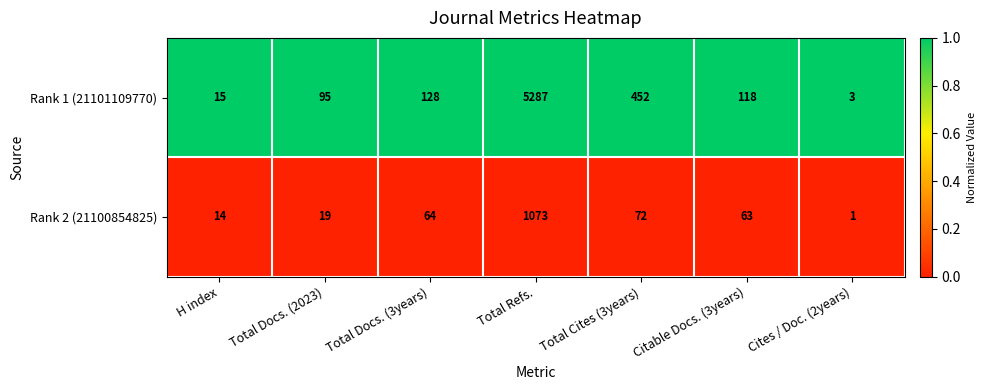

Where is Rank 2 (21100854825) nearest to the value 537?

Total Cites (3years)